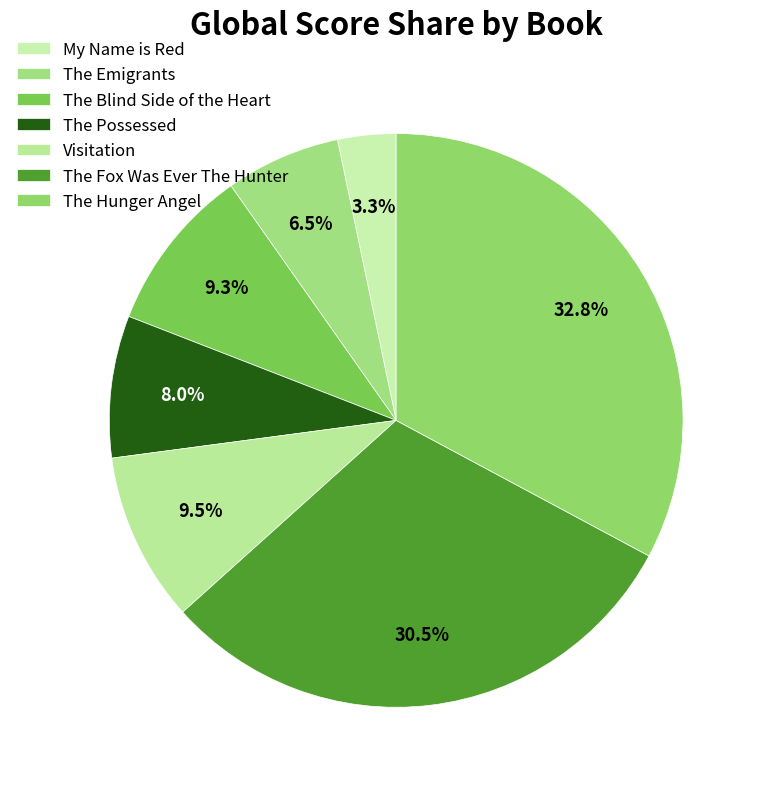

Combined, what portion of the pie is The Fox Was Ever The Hunter and My Name is Red?

33.8%